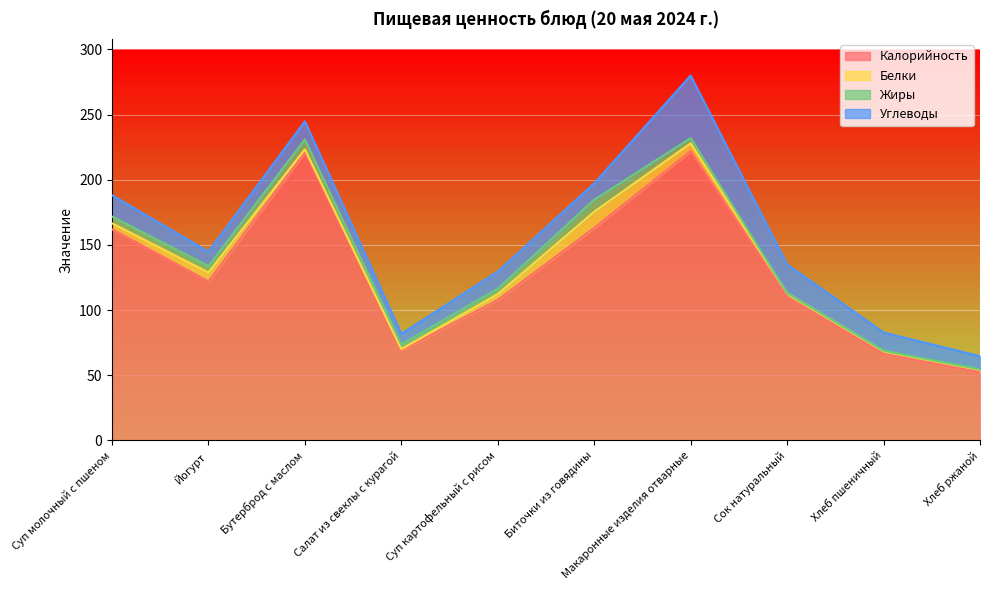

What are all the series names shown in the legend?

Калорийность, Белки, Жиры, Углеводы